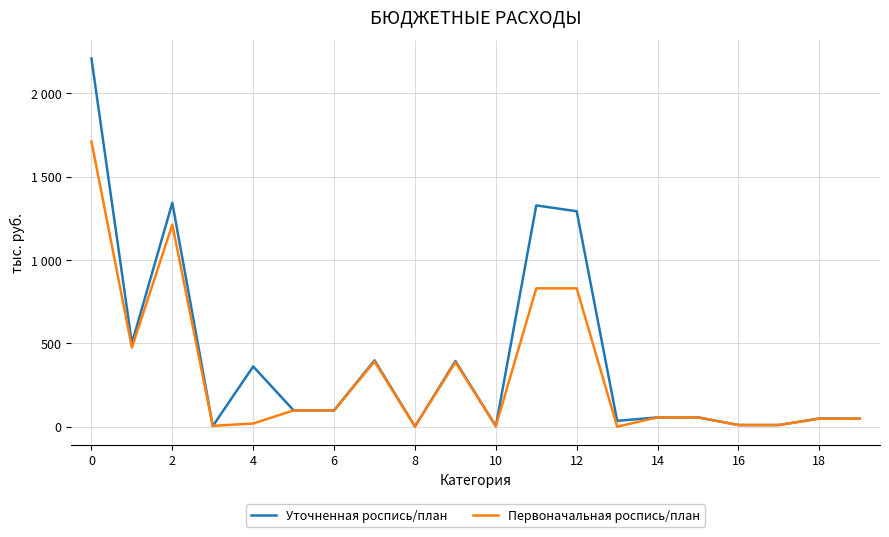

What are all the series names shown in the legend?

Уточненная роспись/план, Первоначальная роспись/план